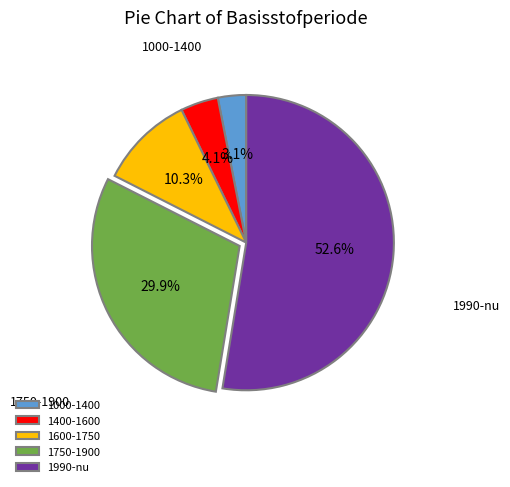

What percentage is the 1000-1400 slice, to the nearest percent?

3%